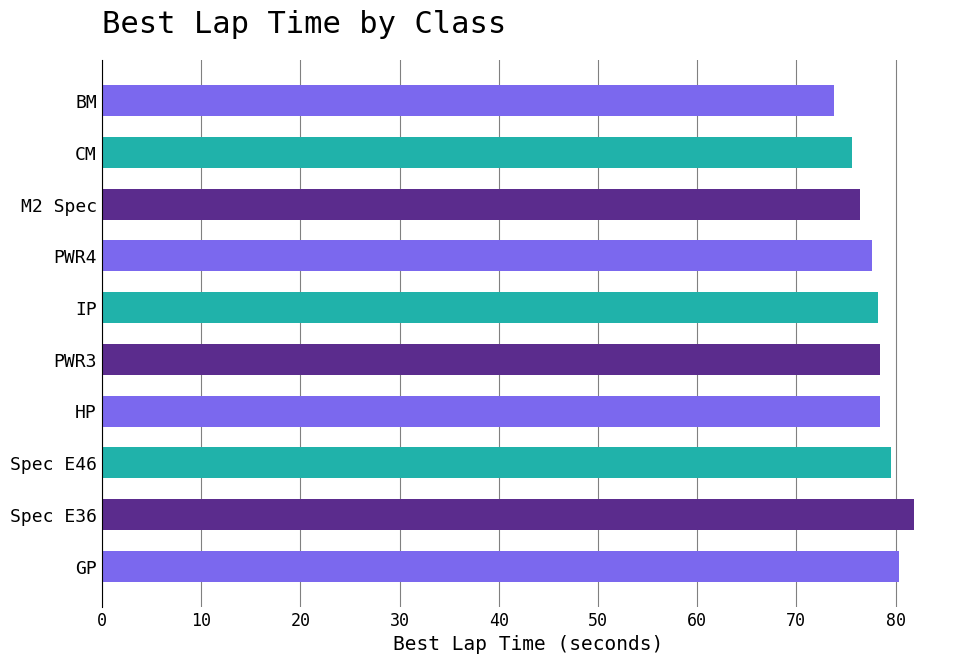

What is the label of the 4th bar from the top?

PWR4